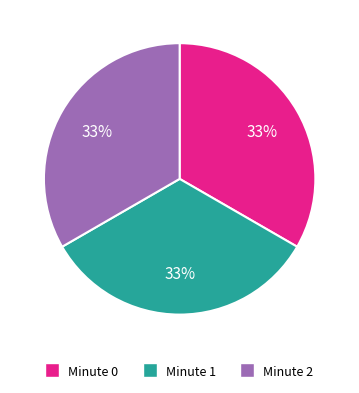

To the nearest percent, what is the combined percentage of Minute 2 and Minute 0?

67%